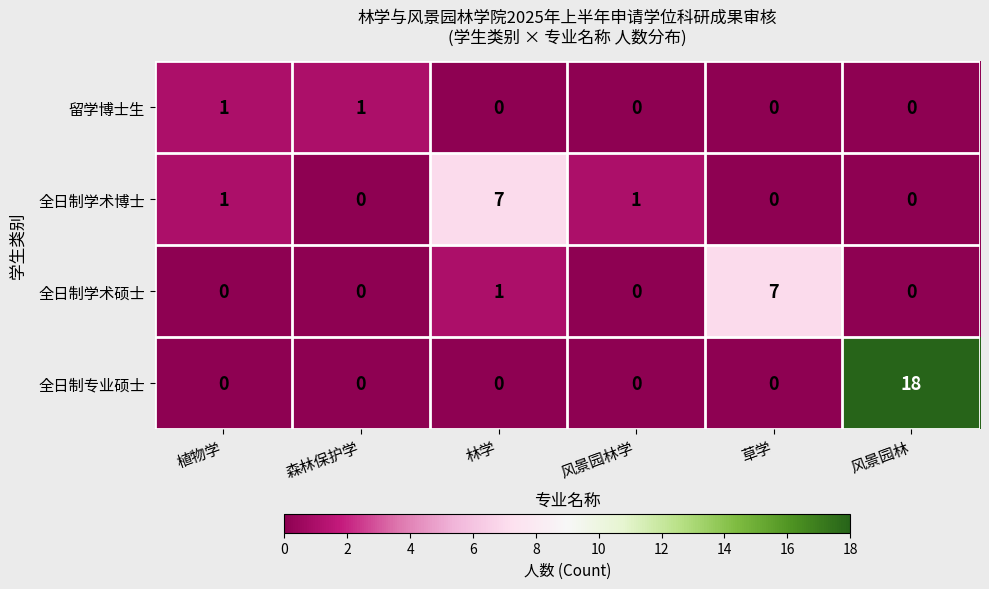

At which category is the sum across all series the highest?

风景园林